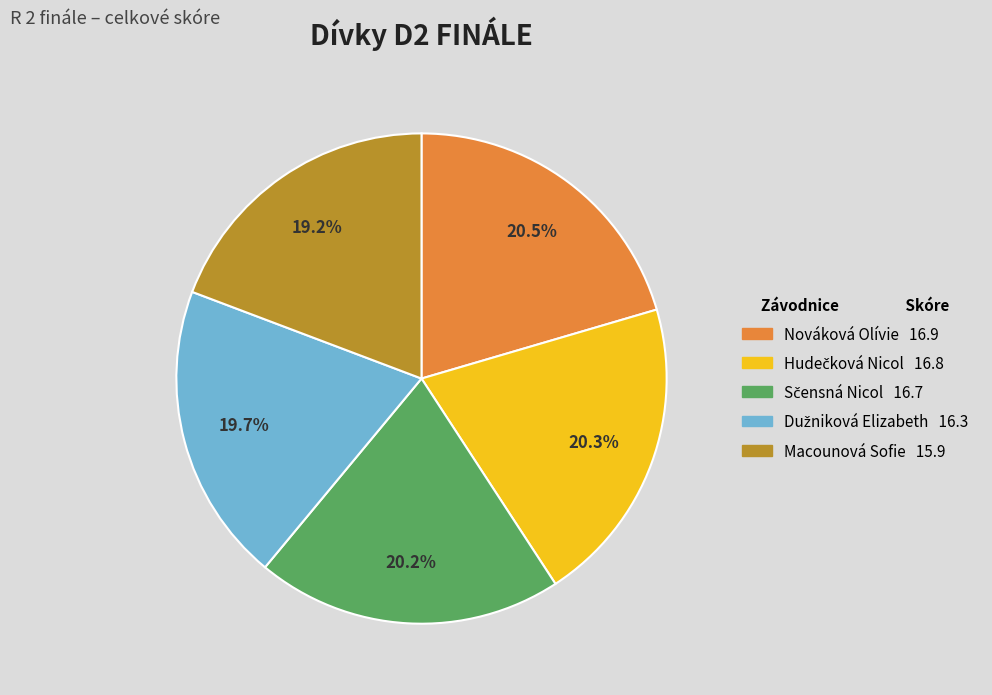

Is Nováková Olívie the majority of the pie?

No